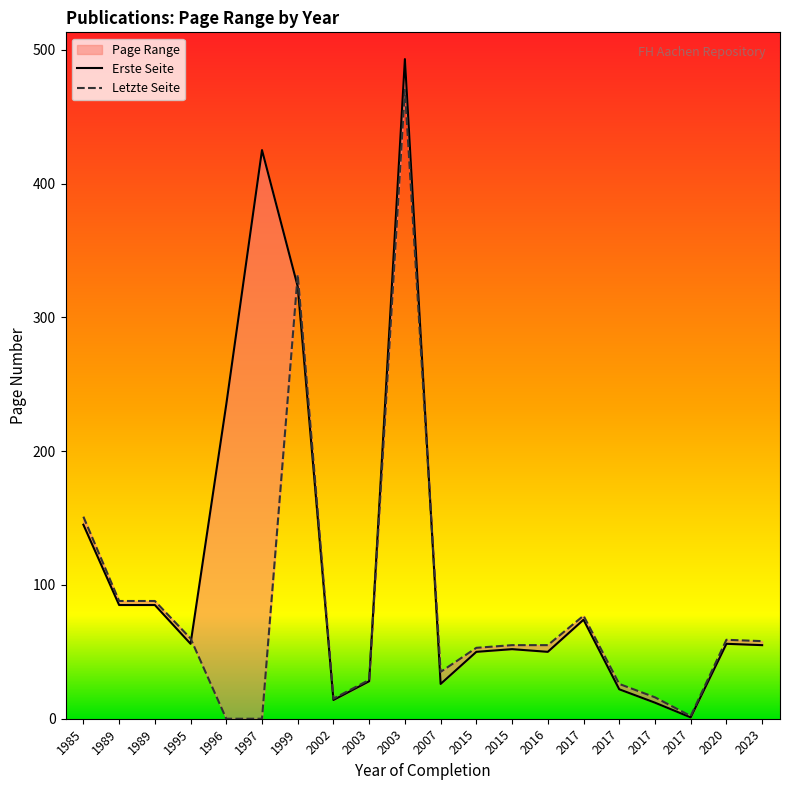

True or false: Erste Seite has more than 1 points higher than both neighbors.

True